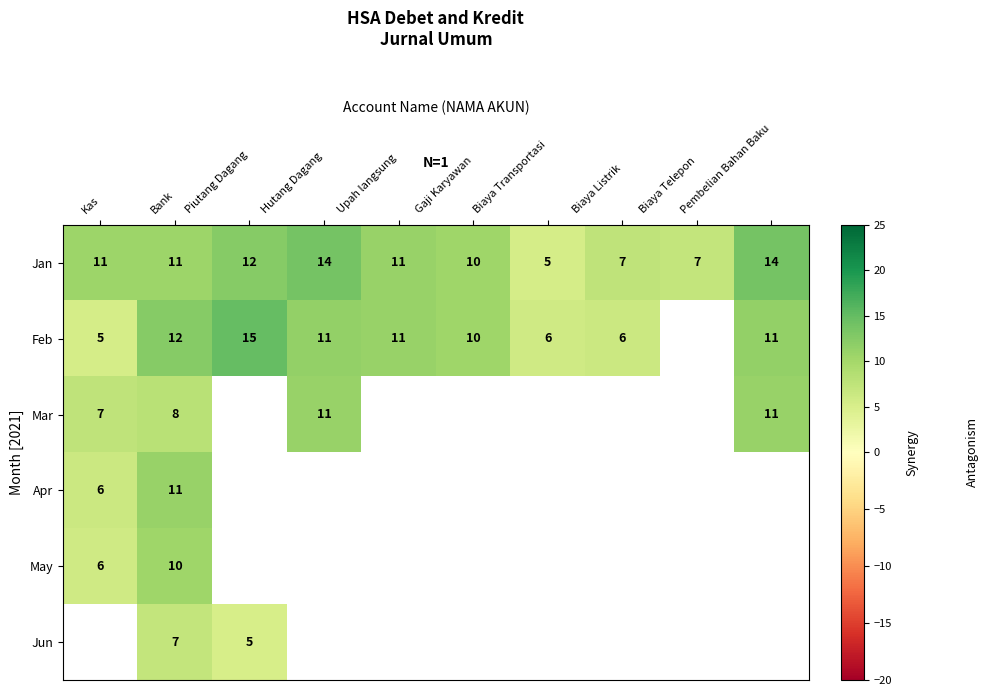

Where is Jan nearest to the value 9?

Gaji Karyawan